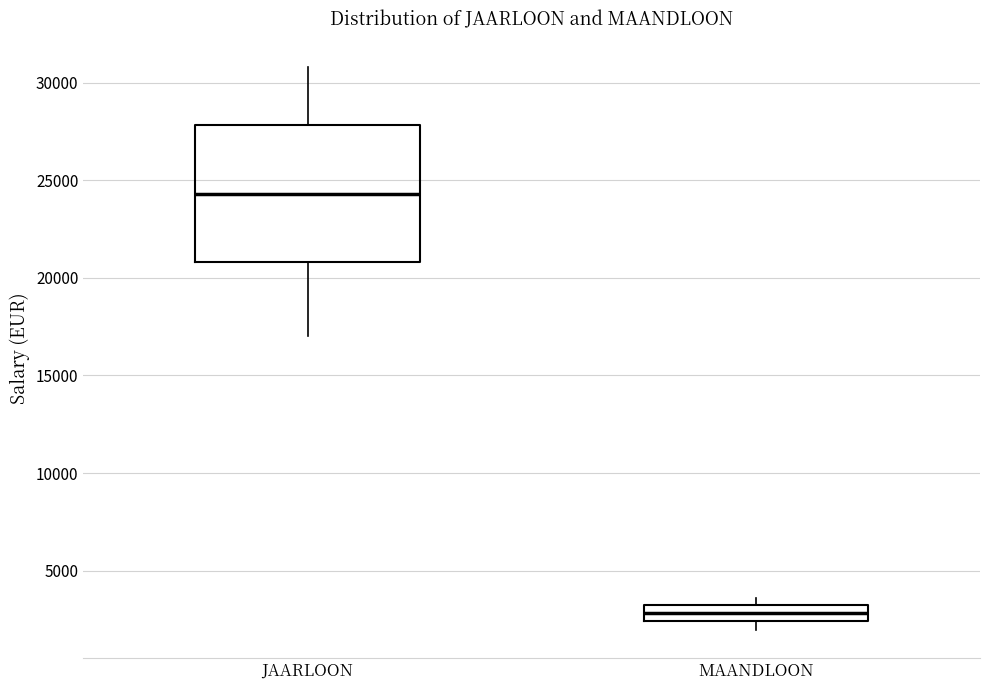

Reading left to right, read every box against the y-axis: the position of its median line, the range the box covers, and the ends of its whiskers. The values are not printed on the chart, so give them approximately, as read against the axis.

JAARLOON: median 24500, box 21000 to 28000, whiskers 17000 to 31000
MAANDLOON: median 3000 (inside the box), box 2500 to 3000, whiskers 2000 to 3500